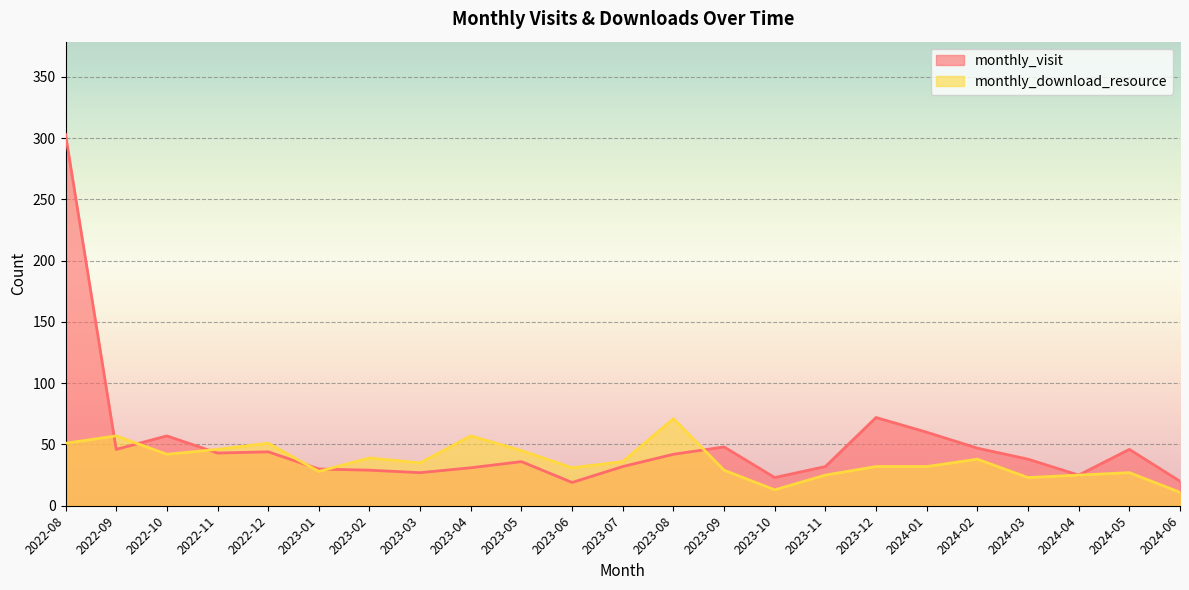

In monthly_download_resource, how many points are higher than both neighbors (excluding endpoints)?

7